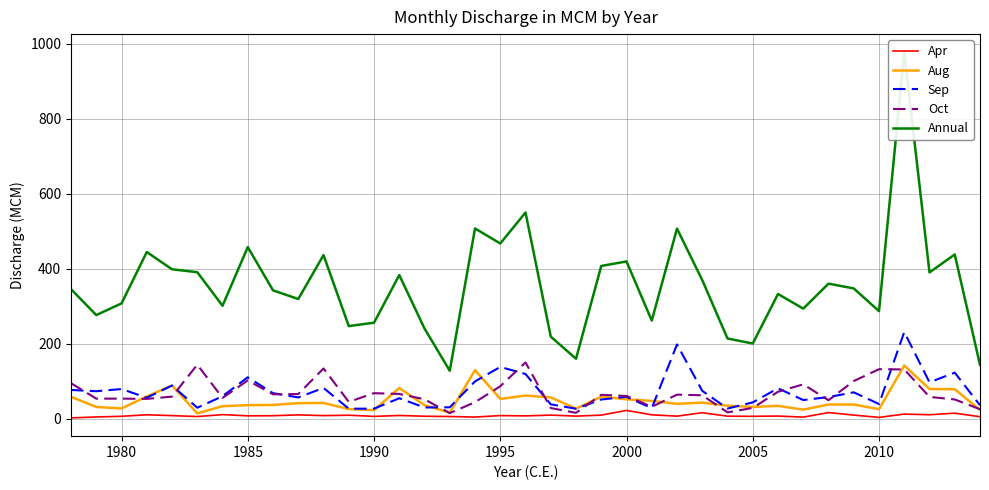

The value of Aug at 2000 is 52.3. True or false?

True